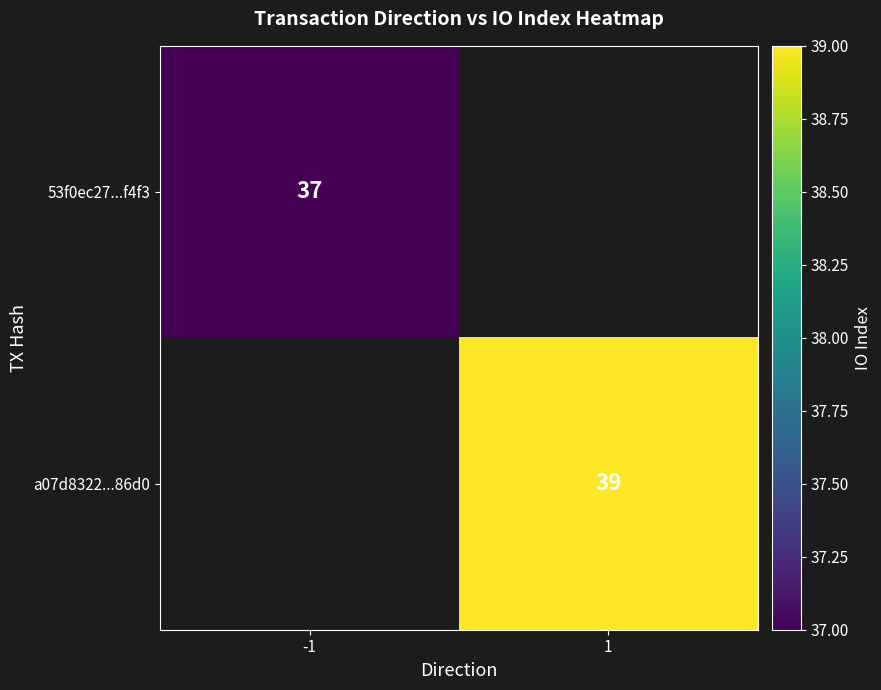

The value of a07d8322...86d0 at 1 is 55.9. True or false?

False